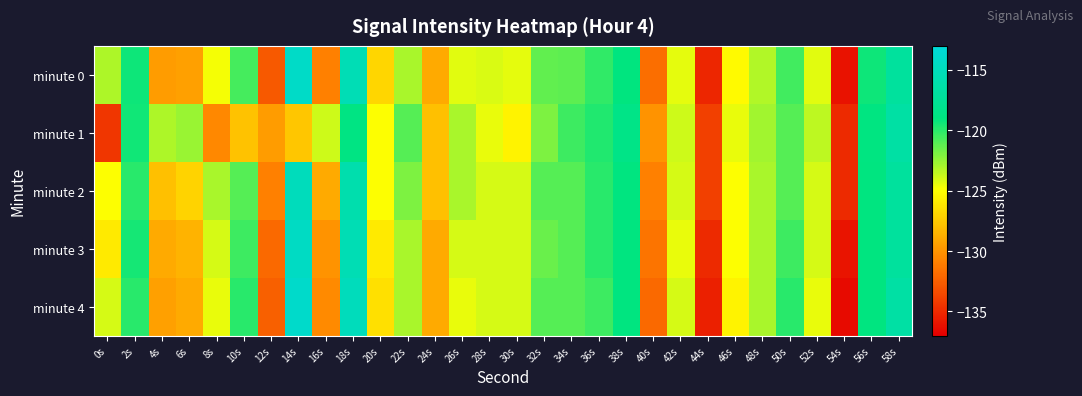

Which series has the largest range (max minus min)?

minute 4